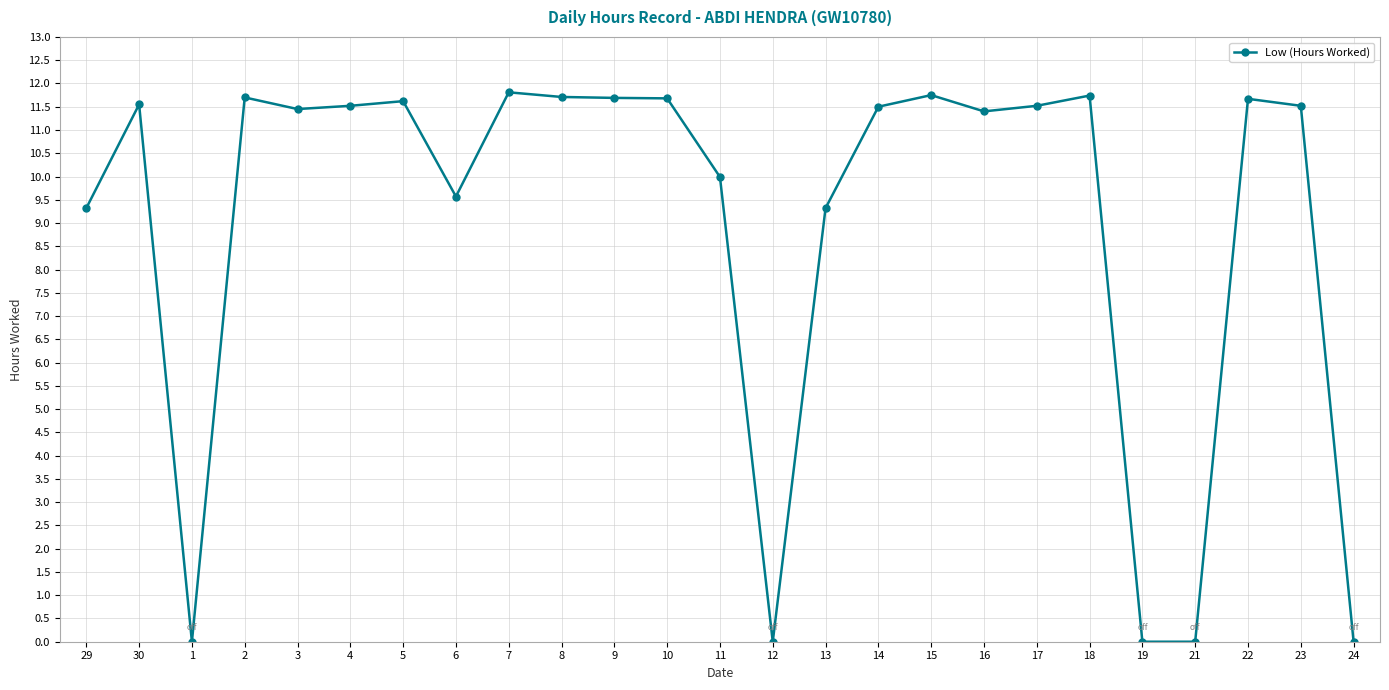

What is the difference between the maximum and minimum values?

11.8